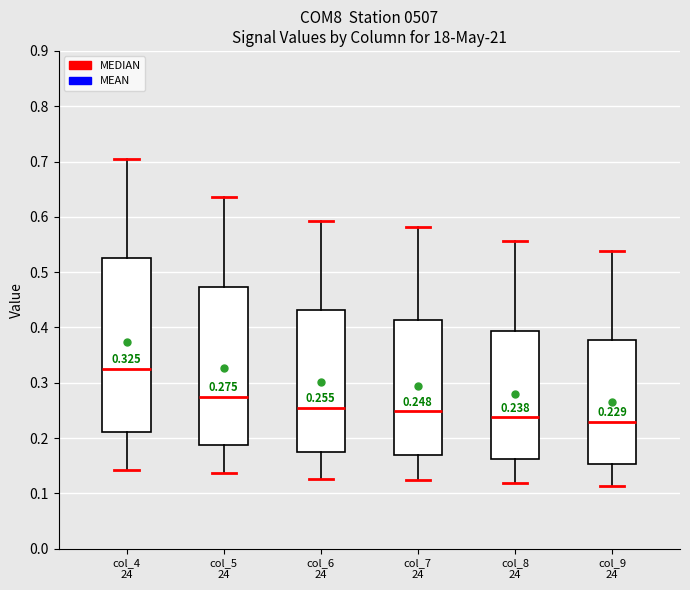

Comparing the boxes themselves (not the whiskers), which one is the tallest?

col_4 24